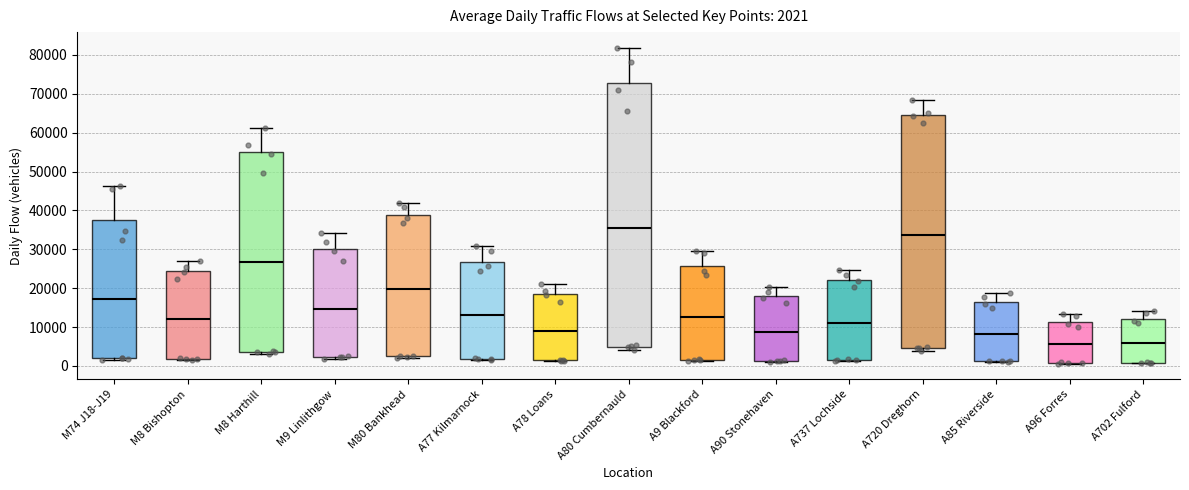

Which box is the tallest, from its lower edge to its upper edge?

A80 Cumbernauld